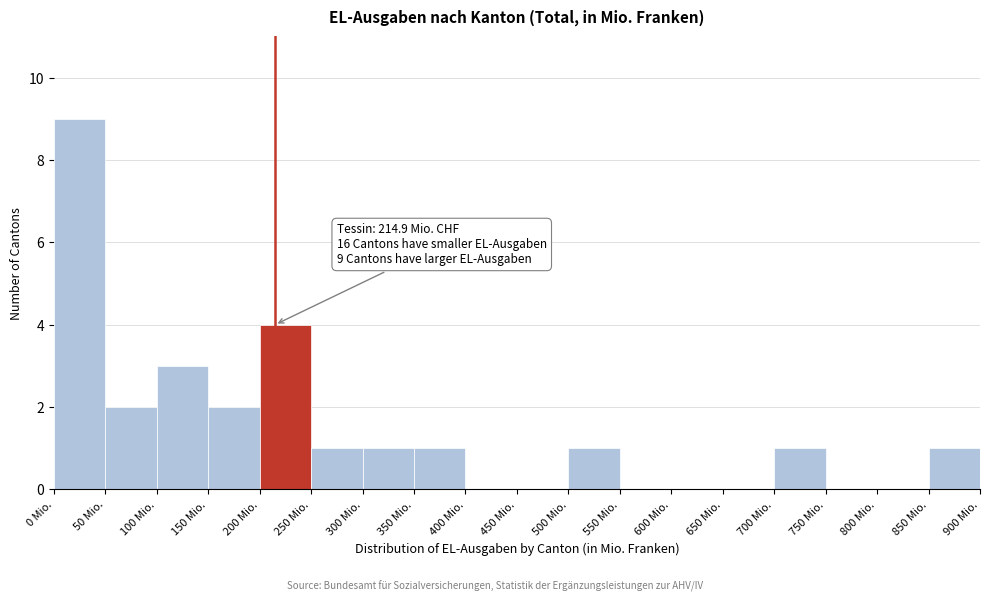

Over which range of the x-axis is the bar tallest?

0 to 50